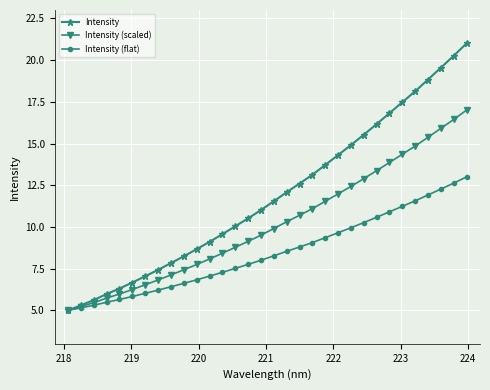

What is the difference between the second highest and second lowest values in the Intensity series?

14.9